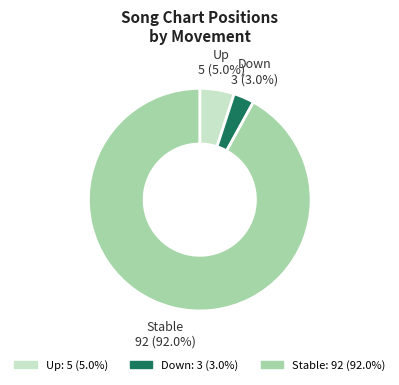

Count the number of slices in the pie.

3